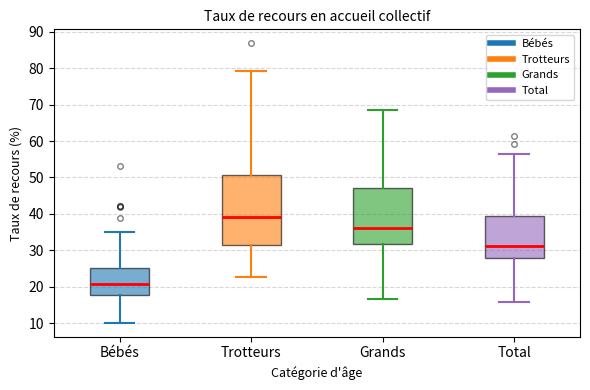

Reading left to right, read every box against the y-axis: the position of its median line, the range the box covers, and the ends of its whiskers. The values are not printed on the chart, so give them approximately, as read against the axis.

Bébés: median 21, box 18 to 25, whiskers 10 to 35
Trotteurs: median 39, box 31 to 51, whiskers 23 to 79
Grands: median 36, box 32 to 47, whiskers 17 to 69
Total: median 31, box 28 to 39, whiskers 16 to 56